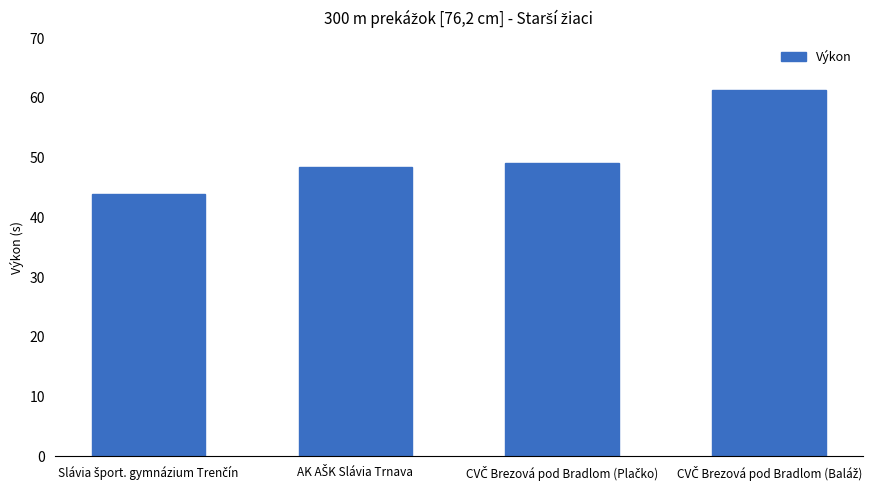

What is the value of the 2nd bar from the left?

48.4